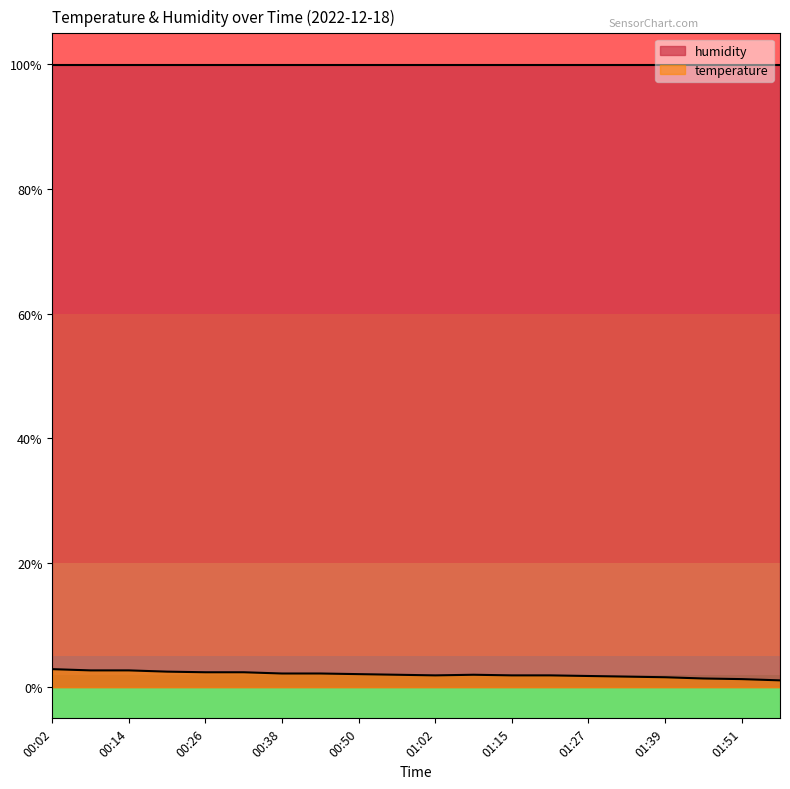

Where is the first local minimum?

01:02